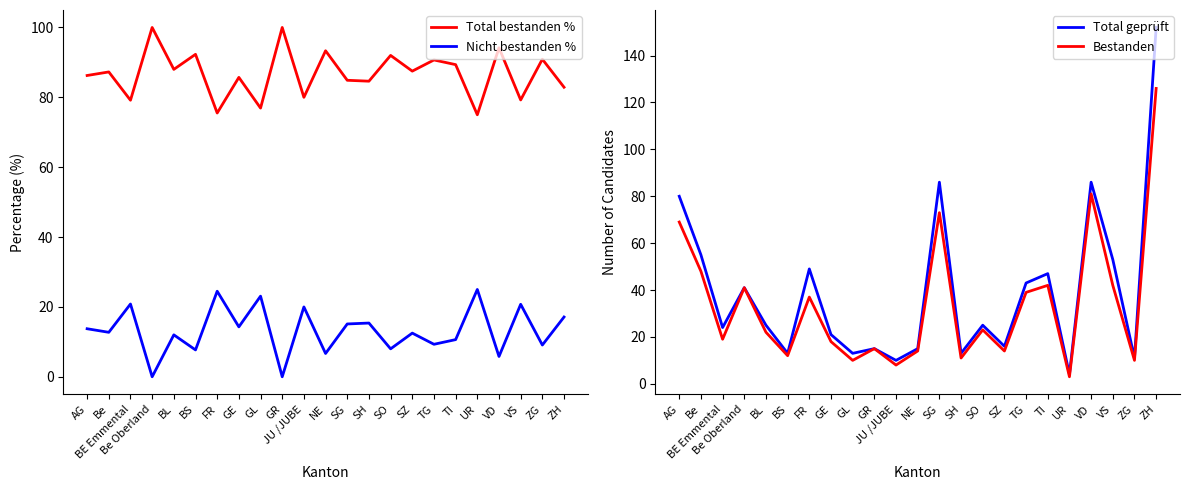

Rank the series at Be Oberland from highest to lowest value.

Total bestanden %, Total geprüft, Bestanden, Nicht bestanden %